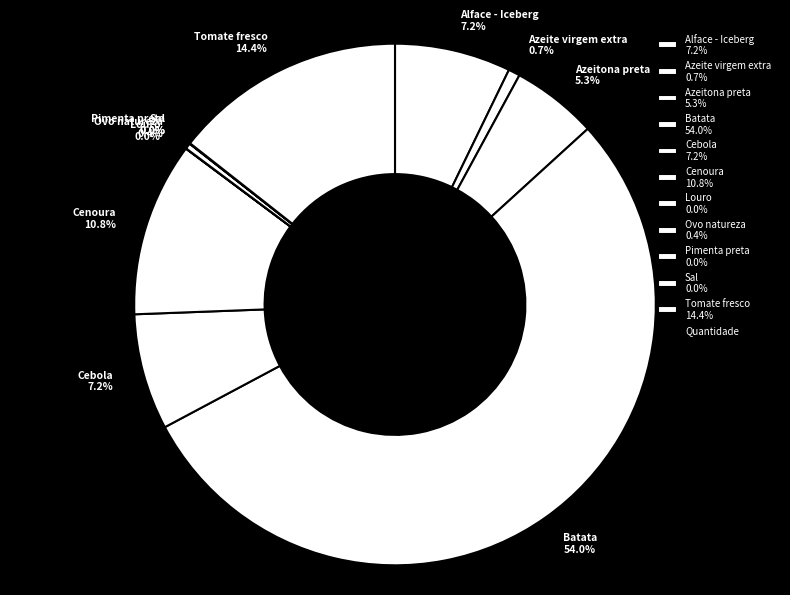

To the nearest percent, what is the difference between the largest and smallest slice percentages?

54%